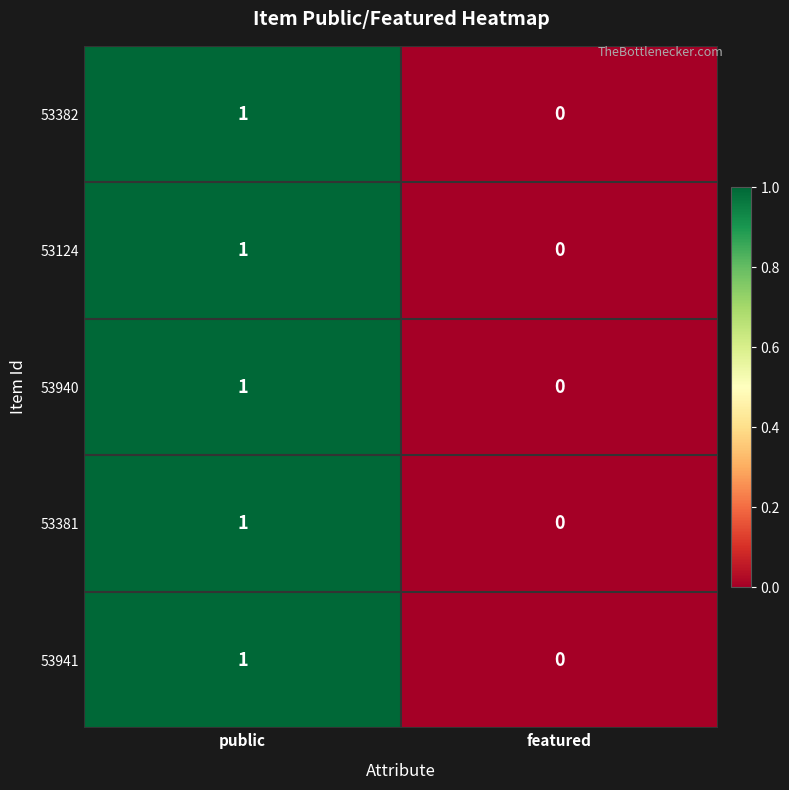

At which category does the chart reach its peak across all series?

public